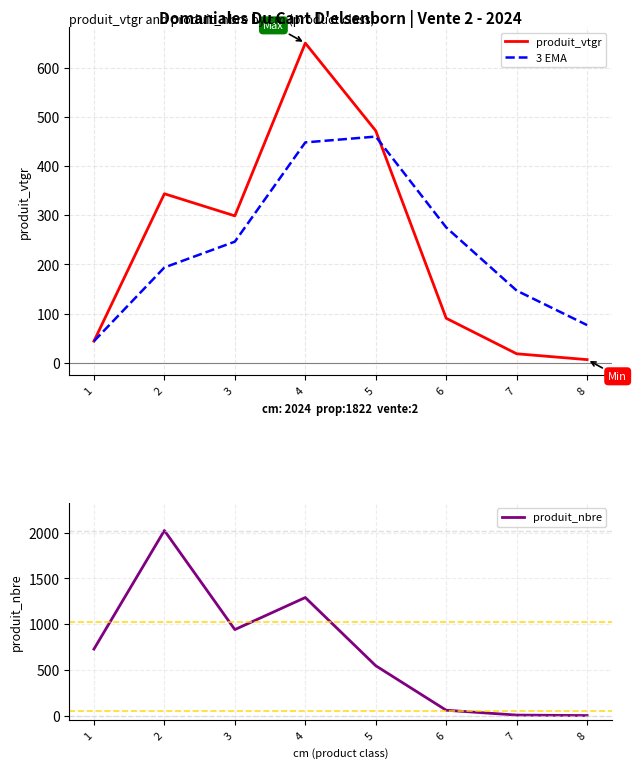

Read the 3 EMA value at 3.

246.3